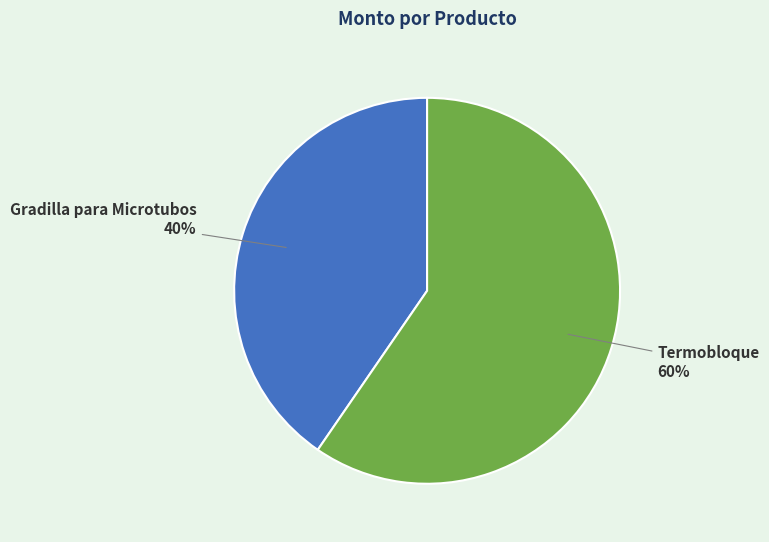

Is it true that Gradilla para Microtubos is 40% of the pie?

True